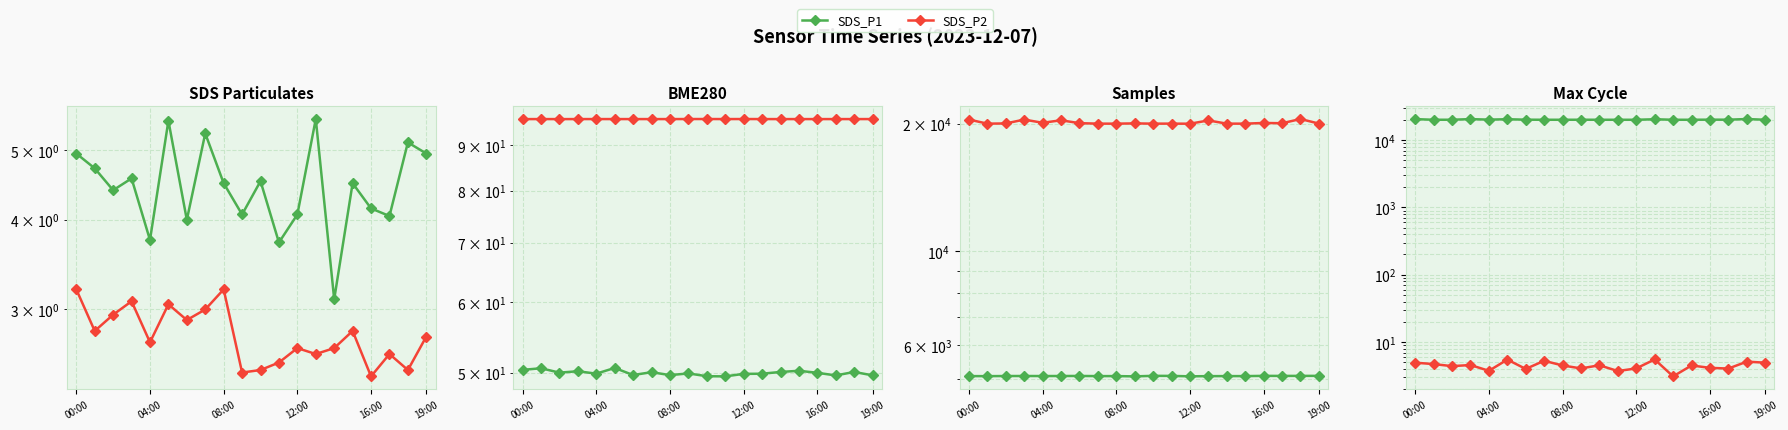

Reading left to right, extract all data points from this chart.

SDS_P1: 5.0	4.7	4.4	4.6	3.8	5.5	4.0	5.3	4.5	4.1	4.5	3.7	4.1	5.5	3.1	4.5	4.2	4.0	5.1	5.0
SDS_P2: 3.2	2.8	3.0	3.1	2.7	3.0	2.9	3.0	3.2	2.5	2.5	2.5	2.6	2.6	2.6	2.8	2.4	2.6	2.5	2.8
BME280_humidity: 50.4	50.6	50.0	50.2	49.9	50.6	49.7	50.1	49.7	49.9	49.6	49.5	49.9	49.9	50.1	50.3	50.0	49.7	50.1	49.7
BME280_pressure: 96.3	96.3	96.3	96.3	96.3	96.3	96.3	96.3	96.3	96.3	96.3	96.3	96.3	96.3	96.3	96.3	96.3	96.3	96.3	96.3
Samples: 5080.4	5079.0	5082.2	5082.9	5081.8	5082.7	5084.3	5080.2	5080.4	5072.7	5087.4	5085.6	5074.2	5079.2	5080.2	5079.9	5086.6	5085.3	5086.3	5086.8
Max_cycle: 20477.0	20023.0	20046.0	20471.0	20119.0	20393.0	20078.0	20024.0	20024.0	20050.0	20024.0	20026.0	20017.0	20375.0	20025.0	20024.0	20098.0	20070.0	20533.0	20031.0